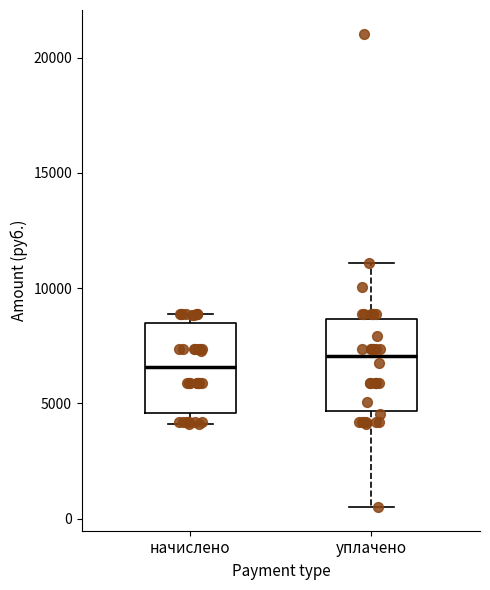

Where is the lower edge of the box for начислено on the y-axis? The values are not printed on the chart, so give them approximately, as read against the axis.

4500